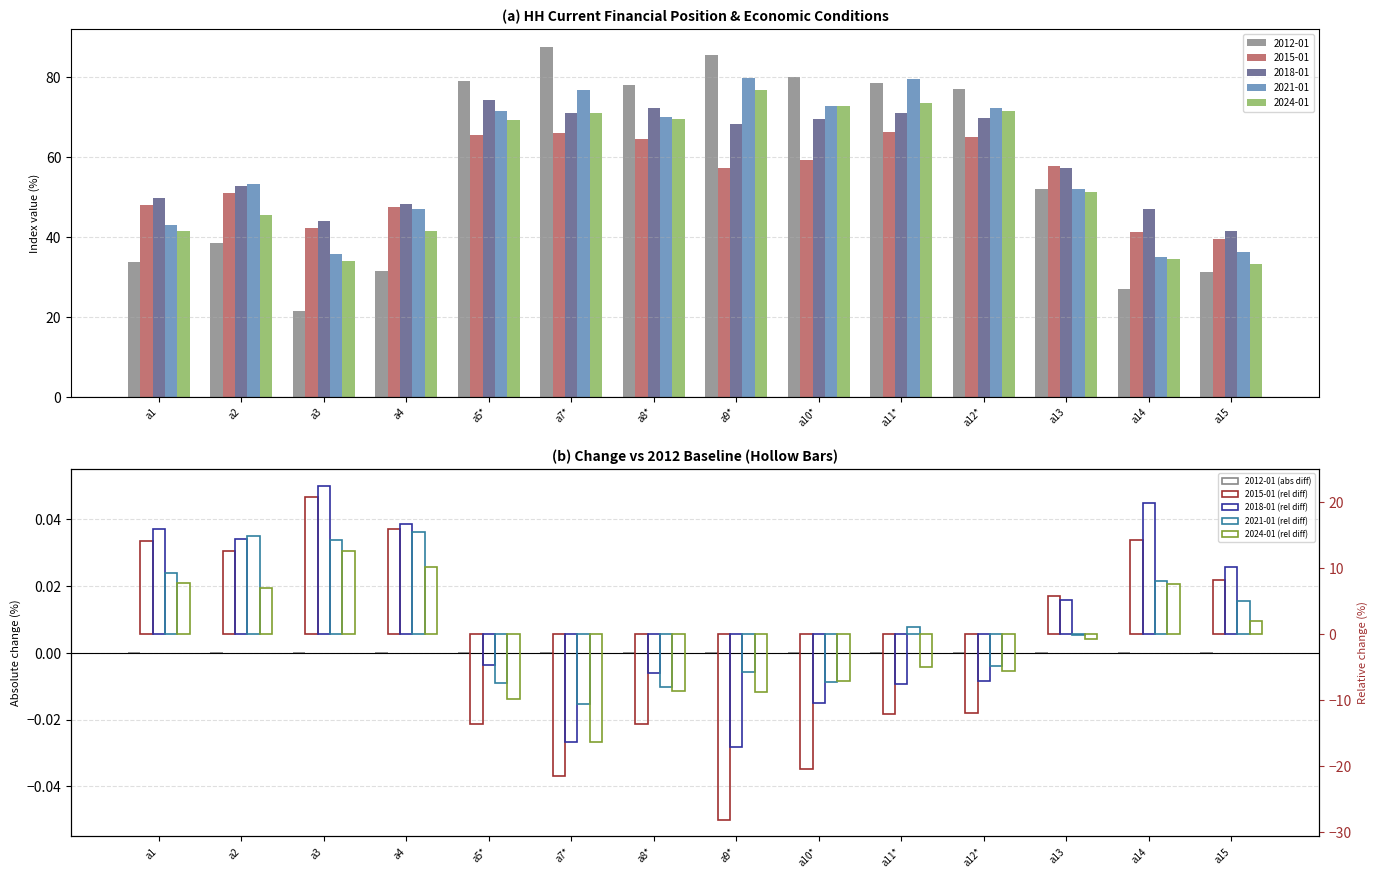

What is the label of the 9th bar from the right?

a7*